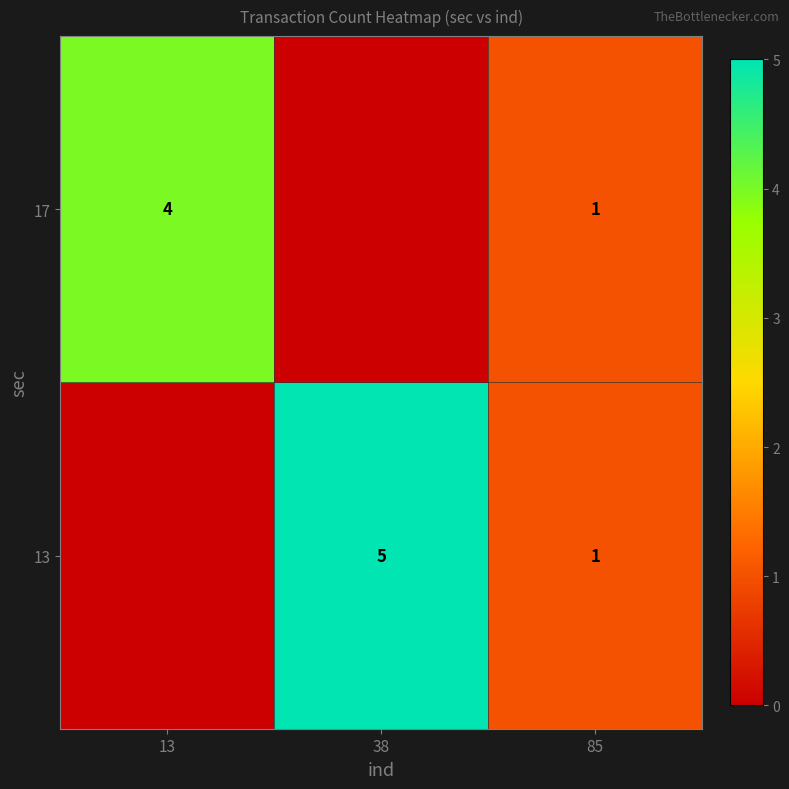

What is the sum of the 17 values at 13 and 85?

5